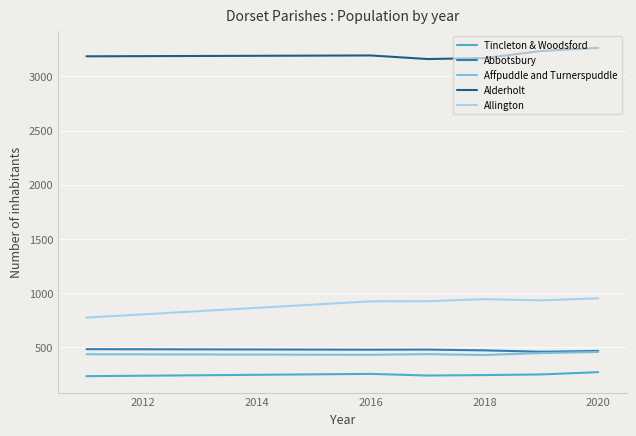

How many lines are shown in the chart?

5